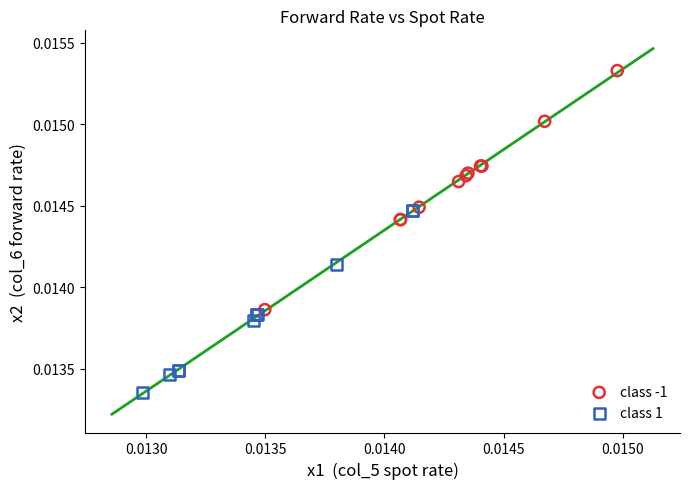

What are all the series names shown in the legend?

class -1, class 1